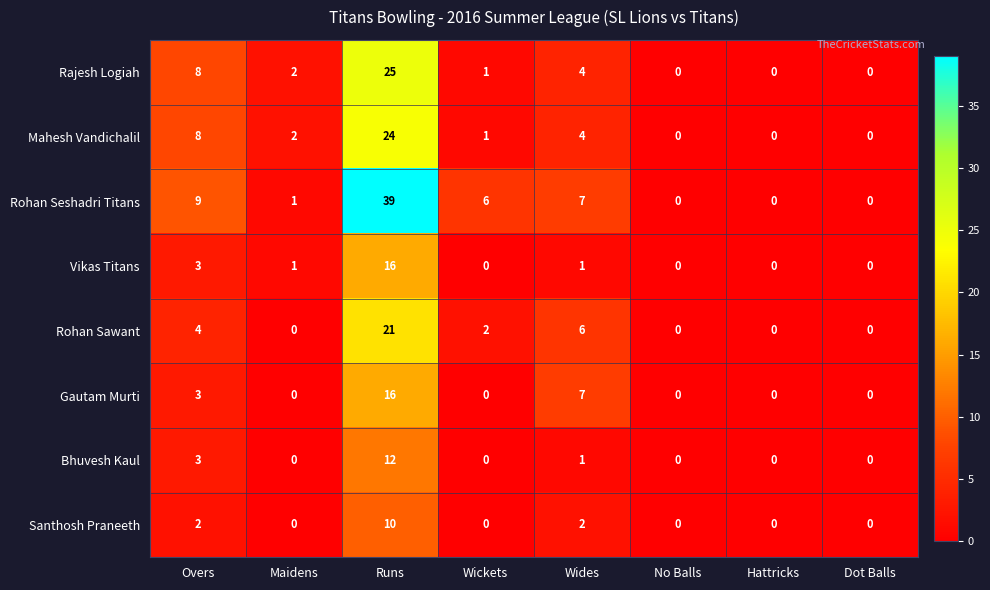

What is the maximum value shown in the chart?

39